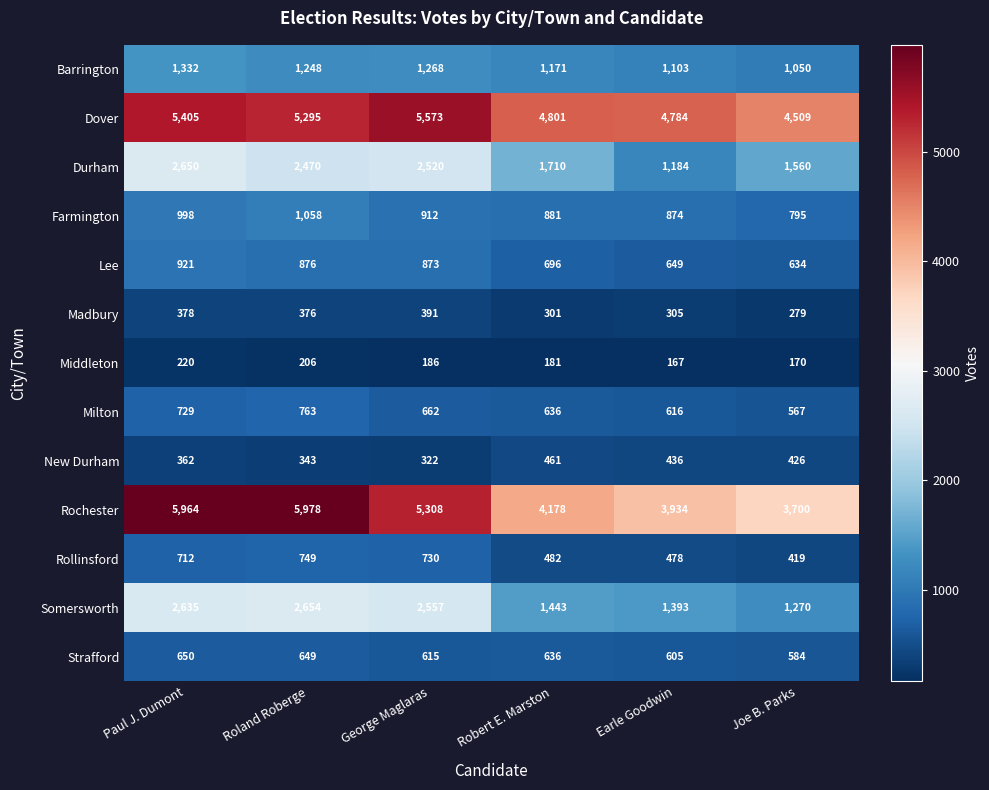

Count the number of data series in this chart.

13